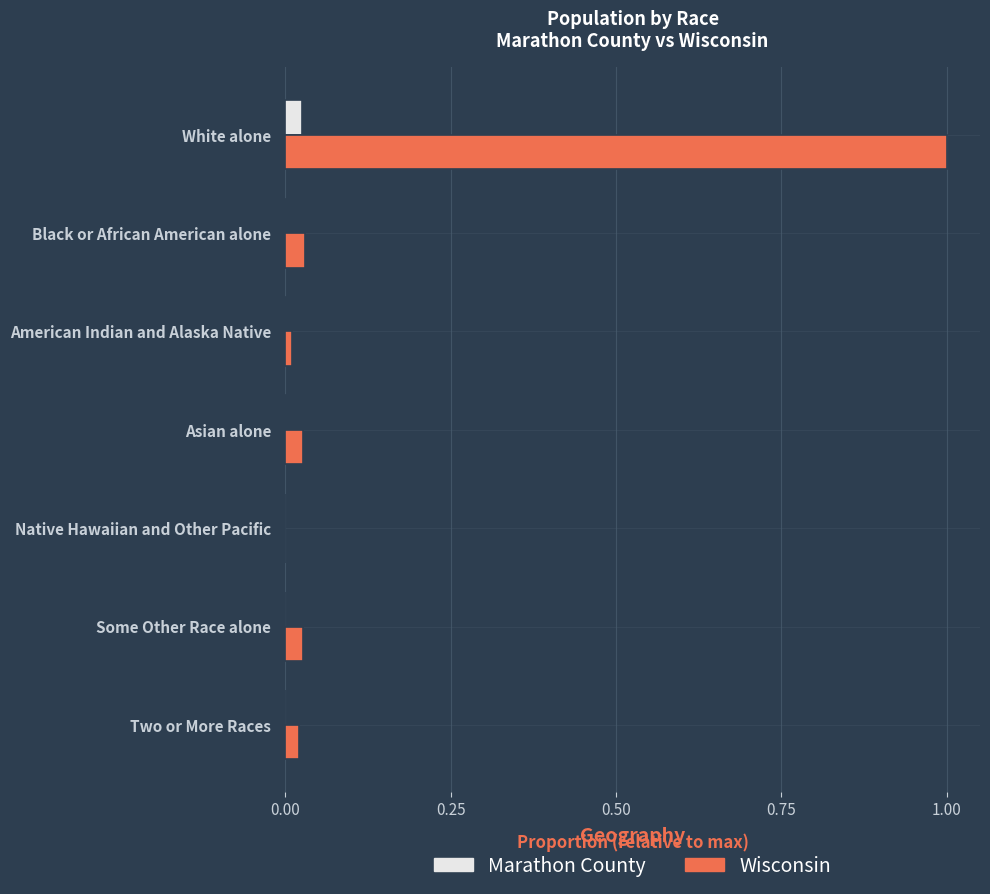

What is the sum of all Wisconsin values?

1.1